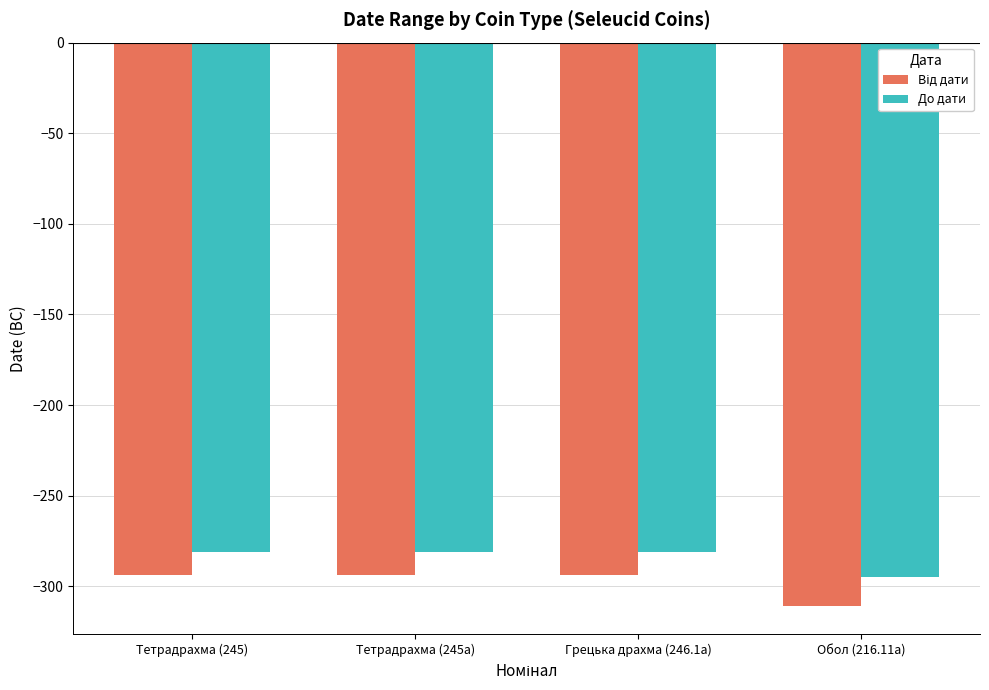

How many groups of bars are there?

4